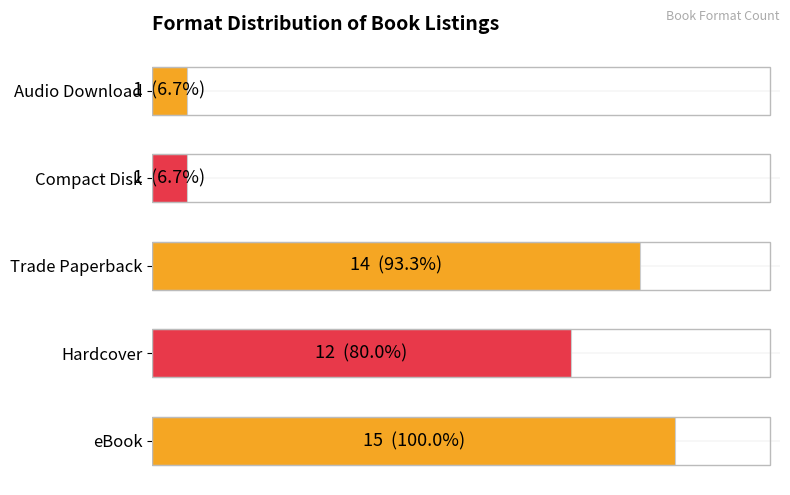

List the labels in order of value, smallest first.

3, 4, 1, 2, 0